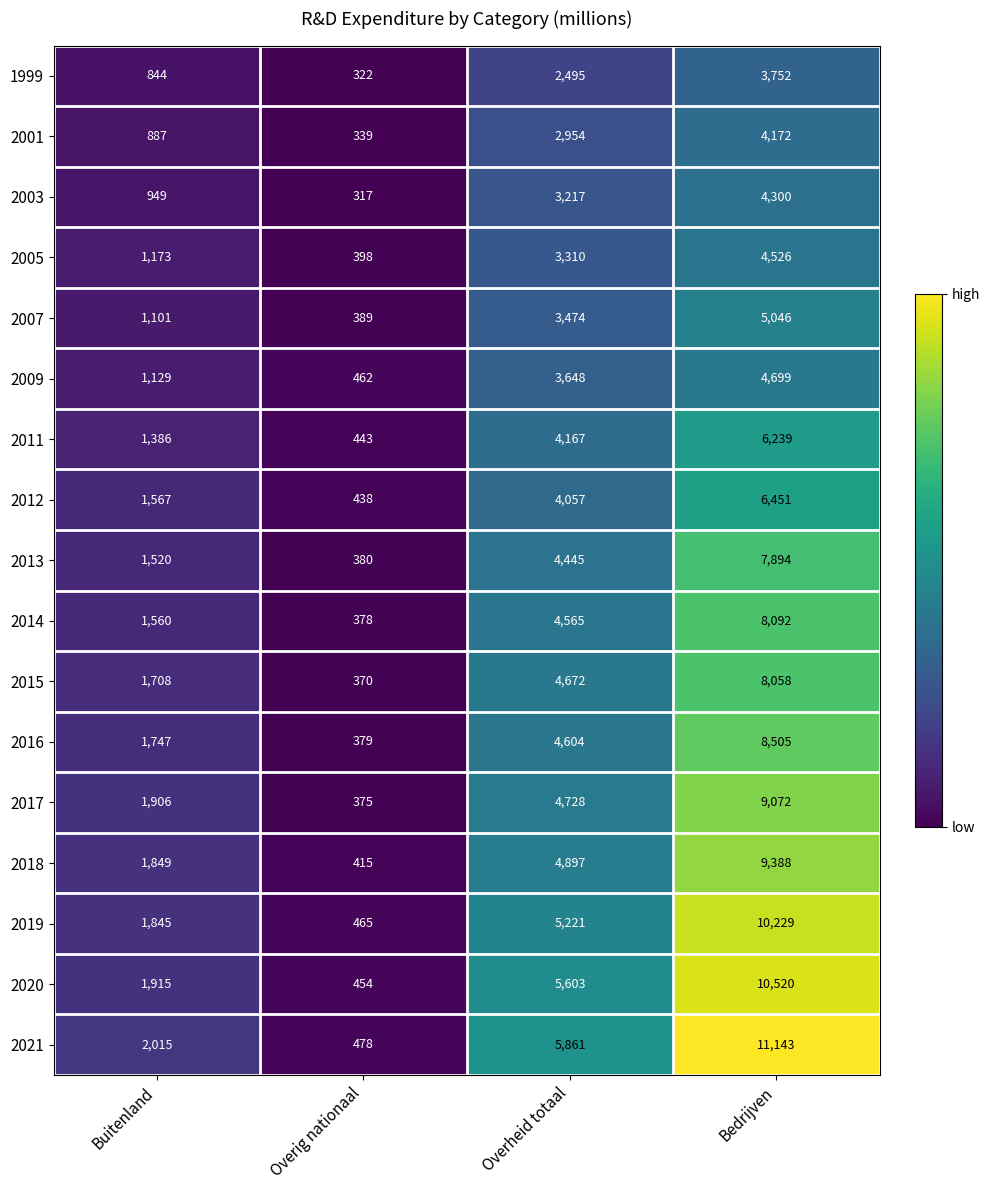

What is the sum of the 2014 values at Buitenland and Overheid totaal?

6125